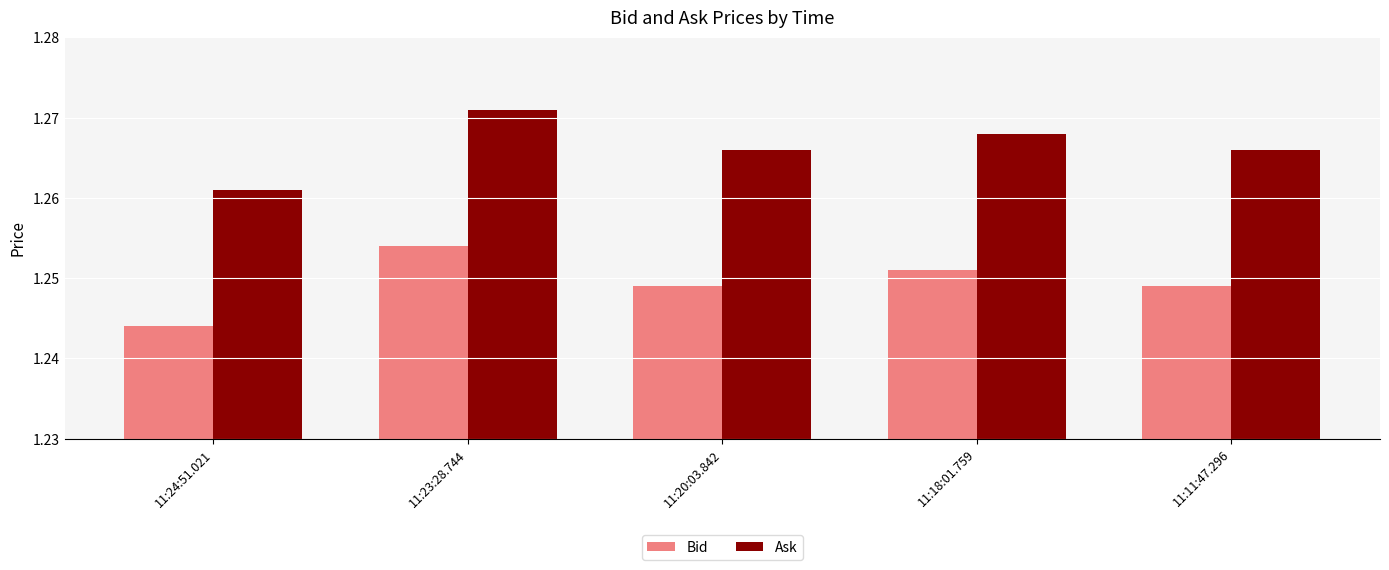

What is the sum of the Ask values at 11:20:03.842 and 11:24:51.021?

2.5